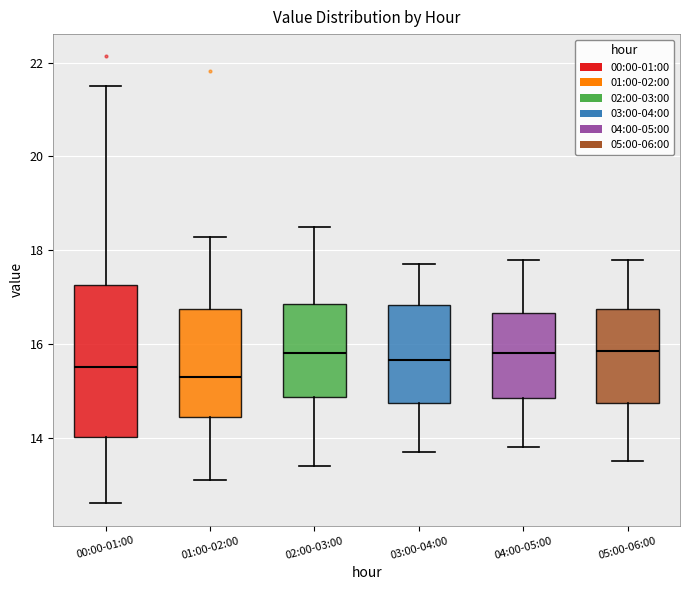

Which box is the tallest, from its lower edge to its upper edge?

00:00-01:00